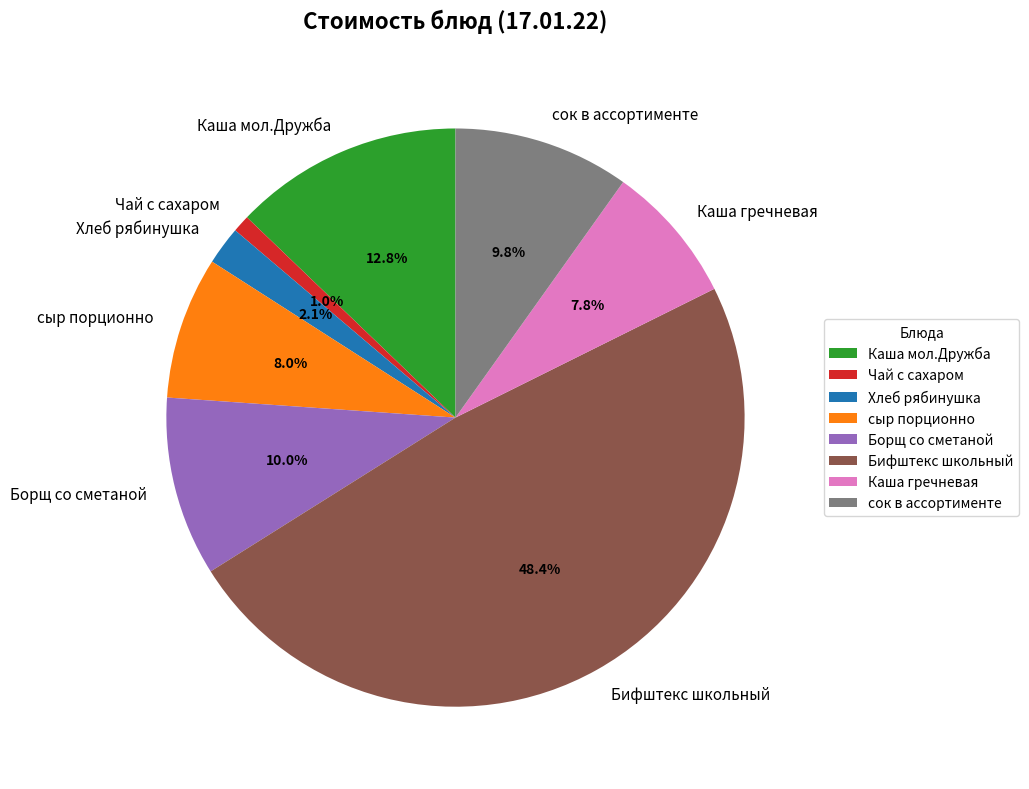

How many segments does this pie chart have?

8